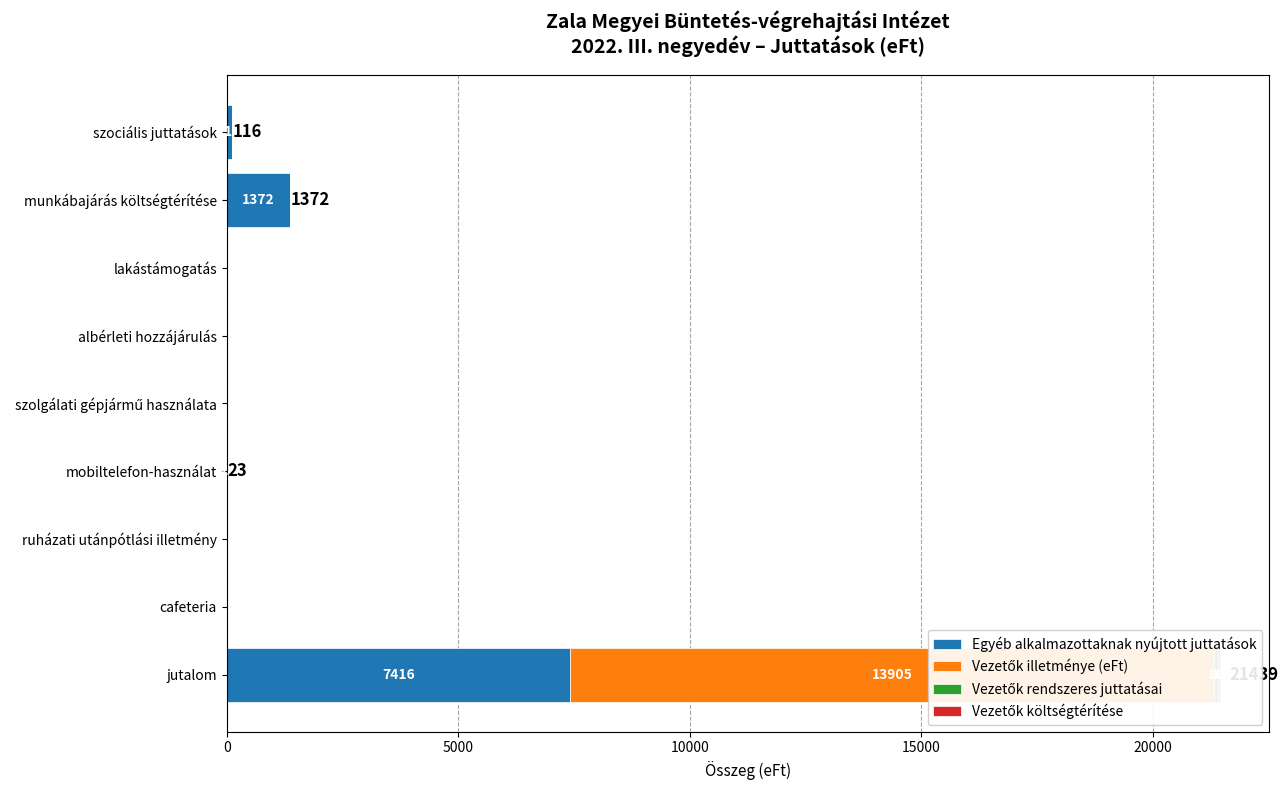

True or false: Vezetők illetménye (eFt) has a value of -5808 at szolgálati gépjármű használata.

False